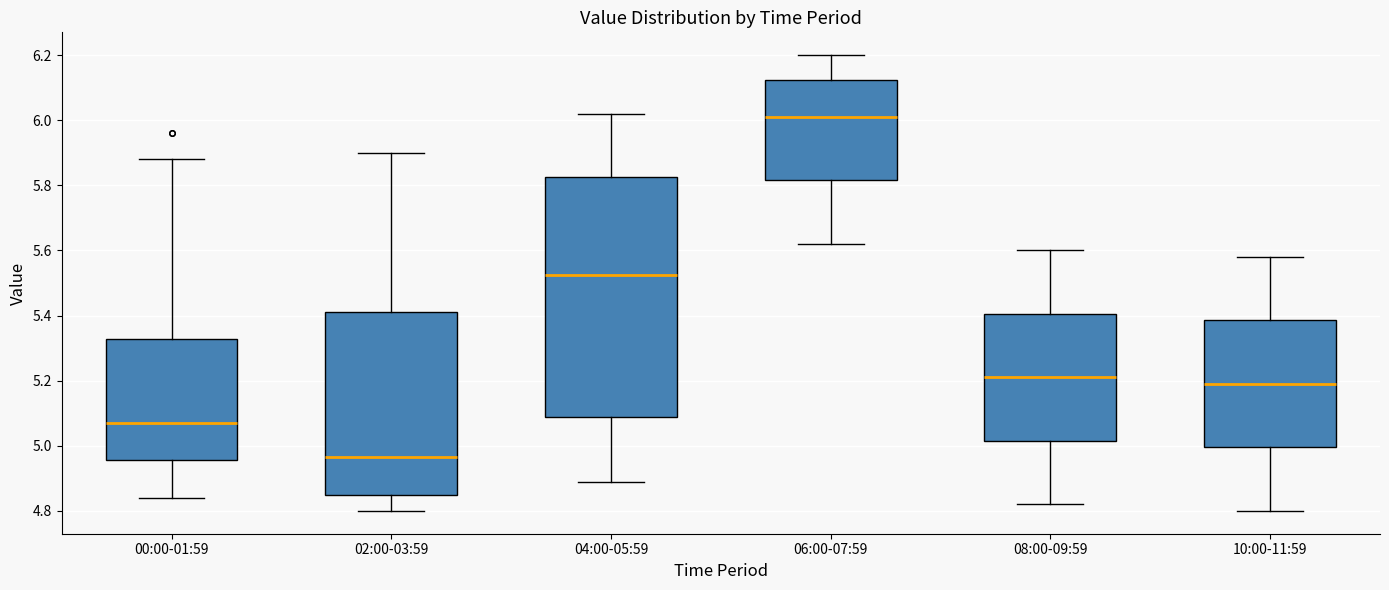

Where does the upper whisker of the box for 00:00-01:59 end on the y-axis? The values are not printed on the chart, so give them approximately, as read against the axis.

5.88